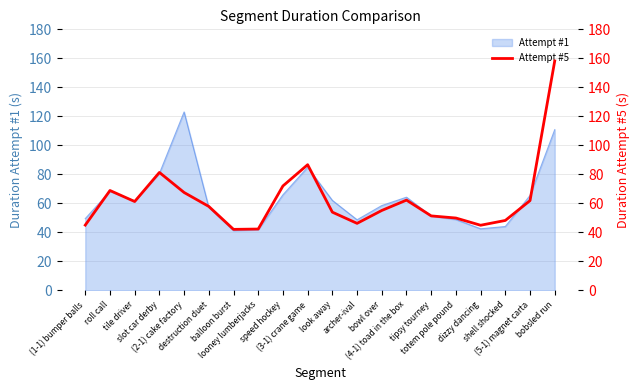

What is the approximate value at looney lumberjacks?

42.3